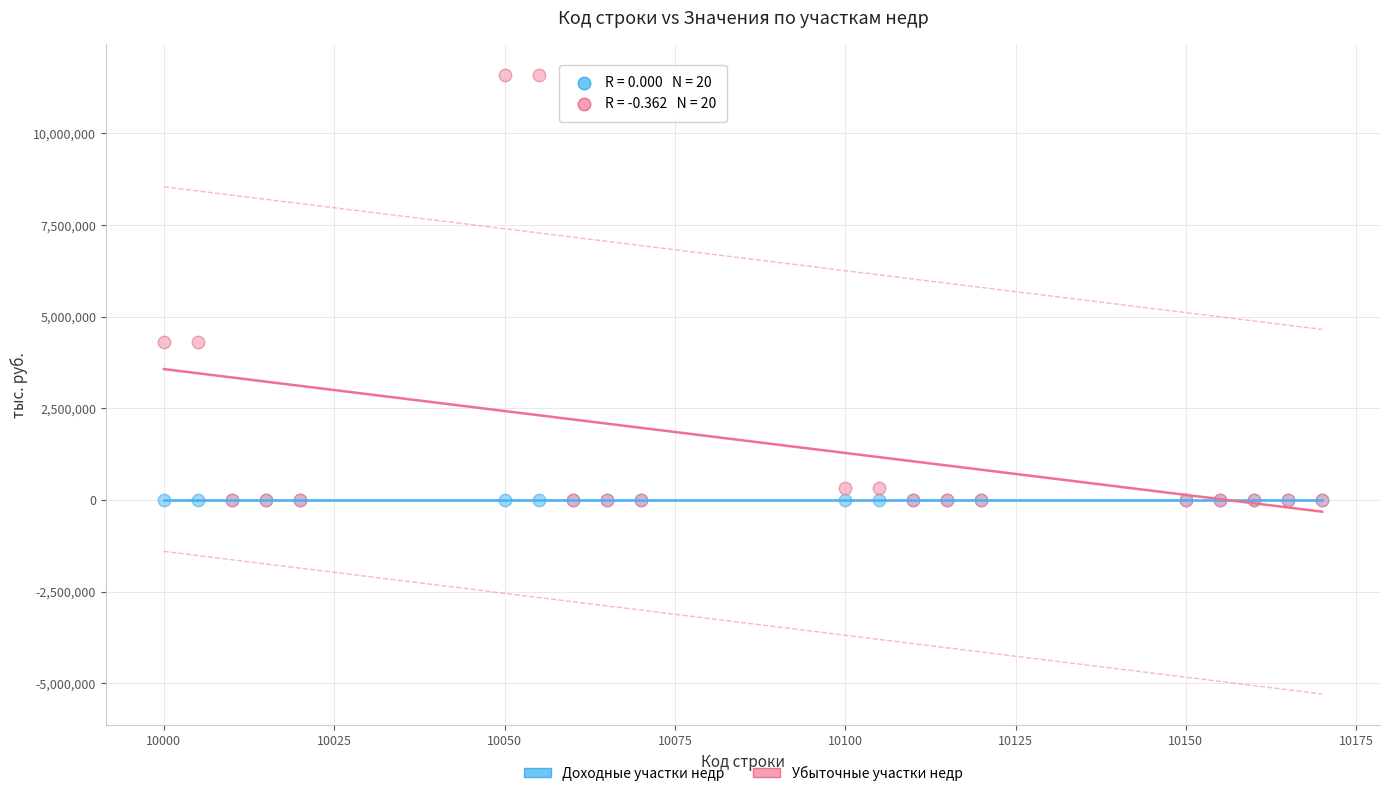

What are all the series names shown in the legend?

Доходные участки недр, Убыточные участки недр